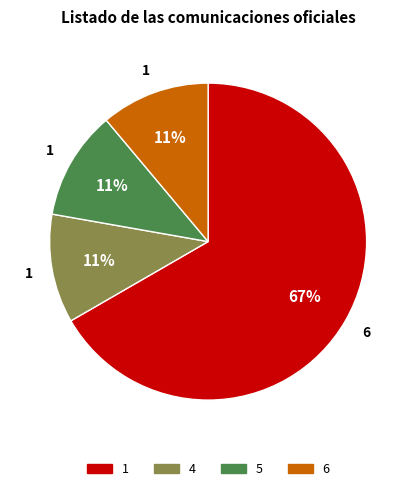

Is the sum of 5 and 1 greater than half?

Yes